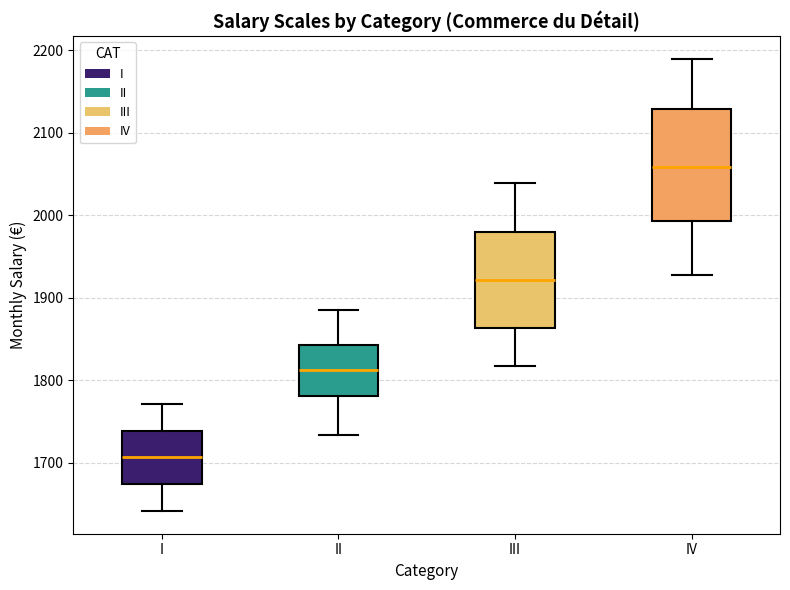

Reading left to right, read every box against the y-axis: the position of its median line, the range the box covers, and the ends of its whiskers. The values are not printed on the chart, so give them approximately, as read against the axis.

I: median 1710, box 1670 to 1740, whiskers 1640 to 1770
II: median 1810, box 1780 to 1840, whiskers 1730 to 1890
III: median 1920, box 1860 to 1980, whiskers 1820 to 2040
IV: median 2060, box 1990 to 2130, whiskers 1930 to 2190